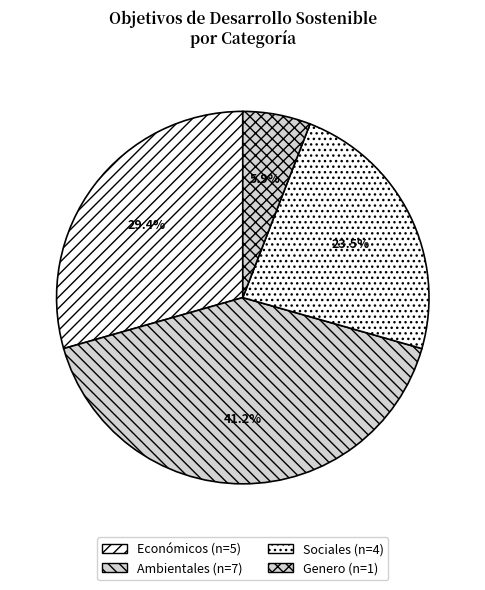

Rank the categories by value from highest to lowest.

Ambientales, Económicos, Sociales, Genero